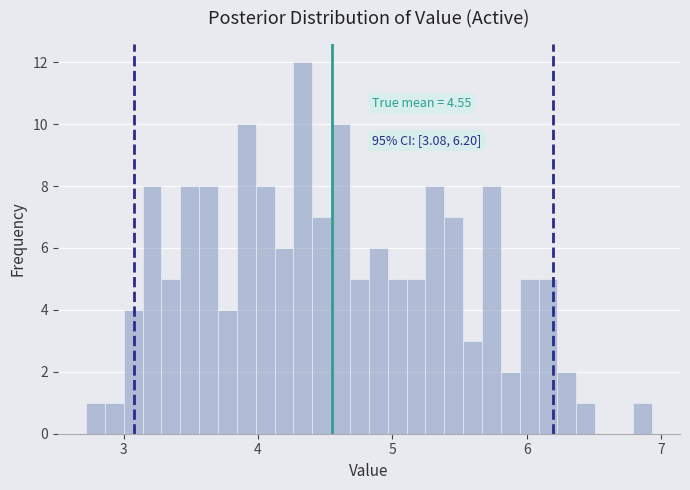

Read against the x-axis, roughly where is the centre of the tallest bar?

4.3